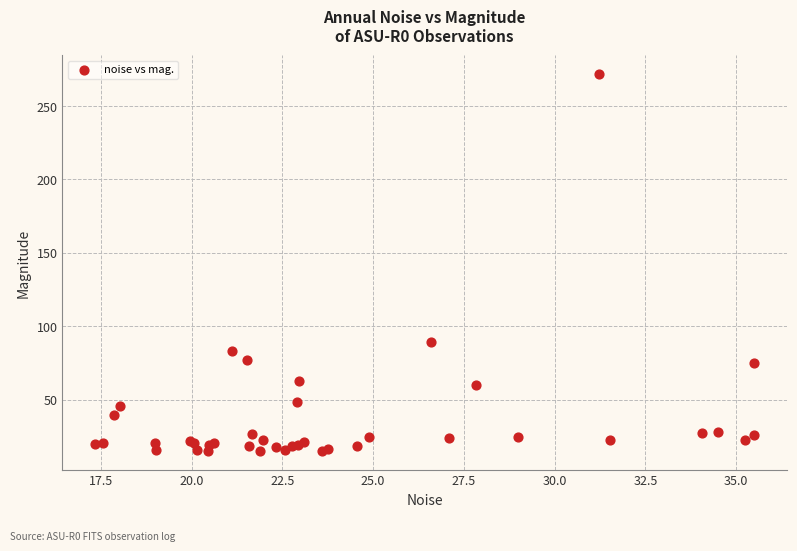

What Y value in the scatter plot is closest to 143?

89.3